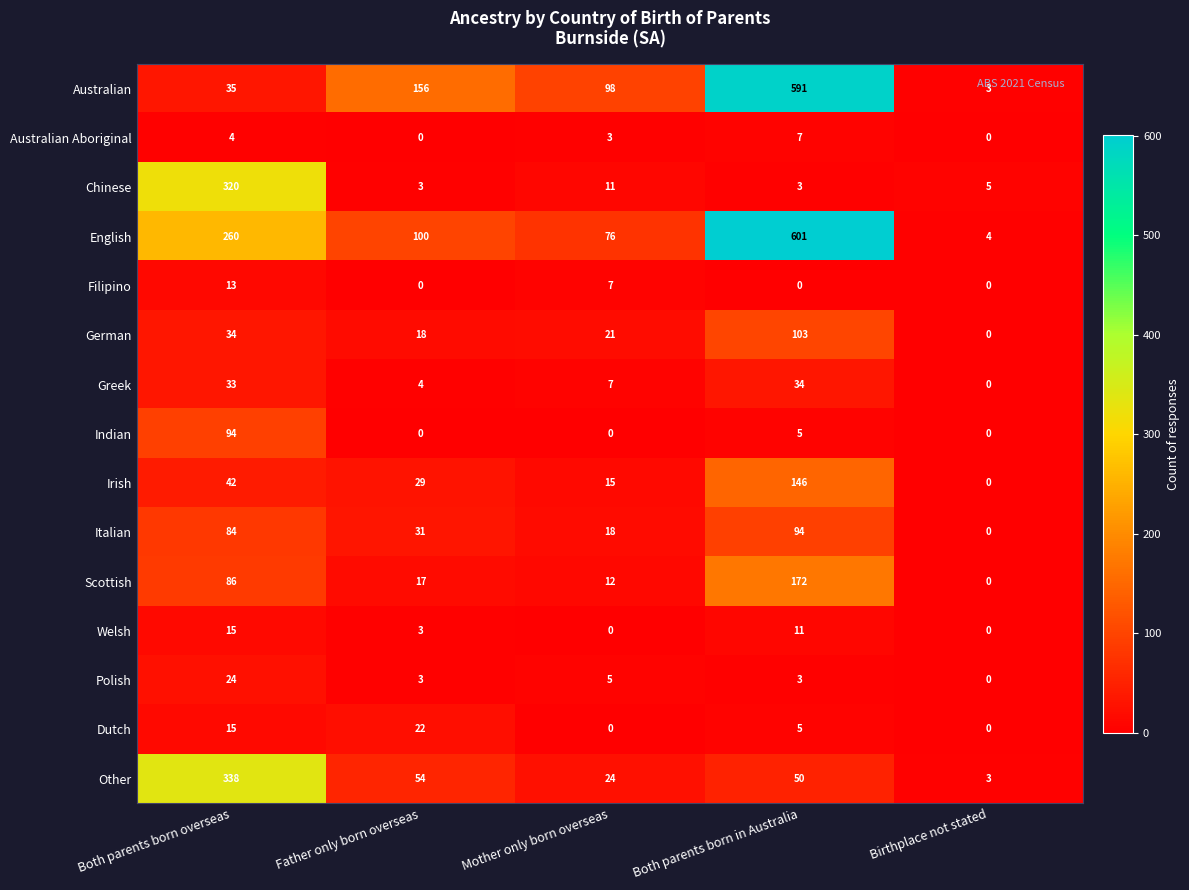

At which label is German closest to 51?

Both parents born overseas